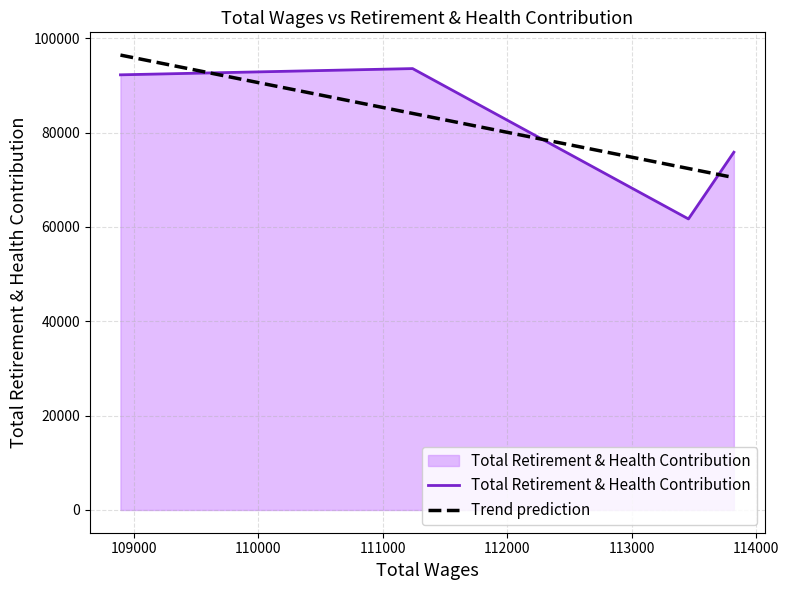

What is the maximum value shown in the chart?

93570